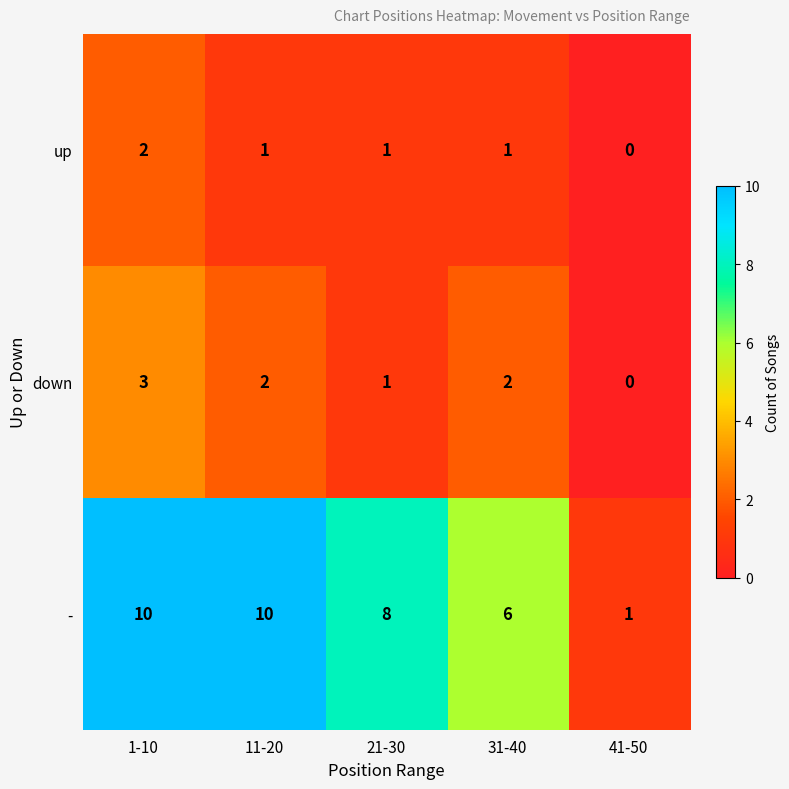

How many distinct data groups are displayed?

3